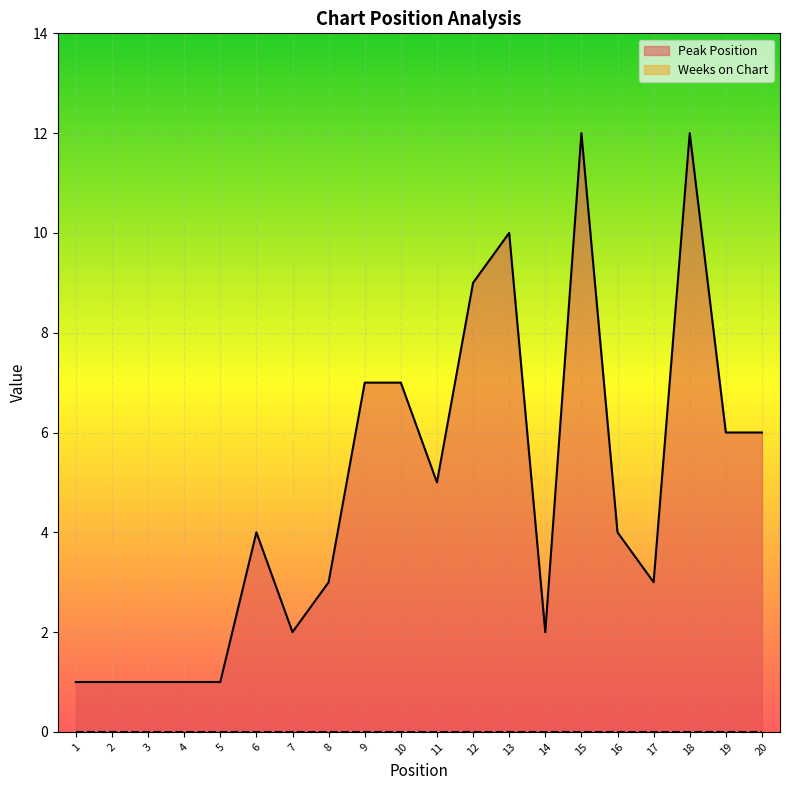

True or false: the data shows 12 at 15.

True